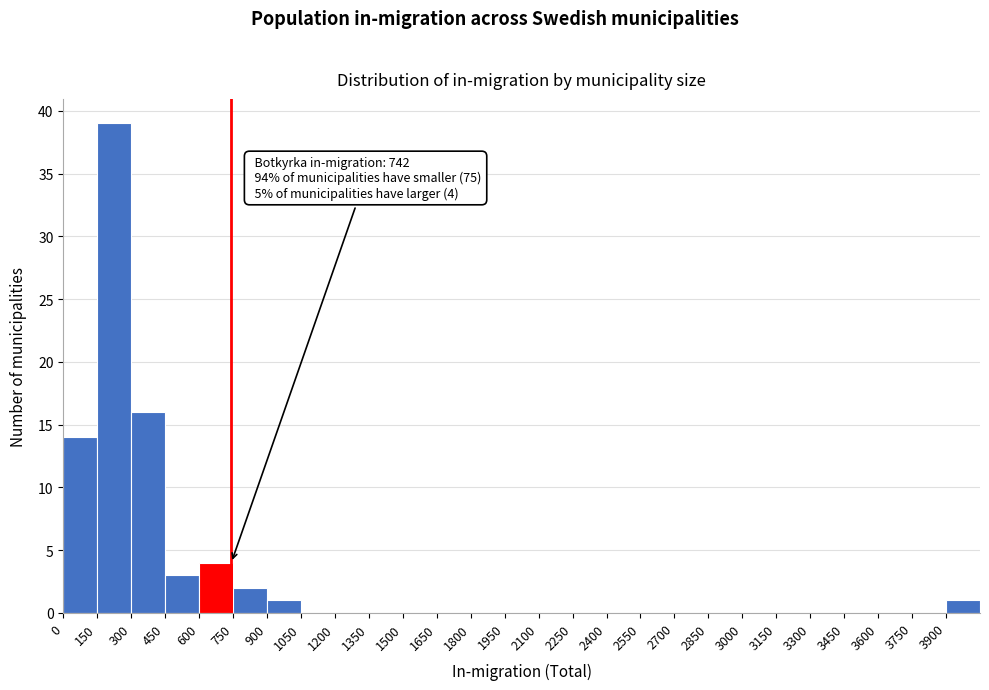

Over which range of the x-axis is the bar tallest?

150 to 300